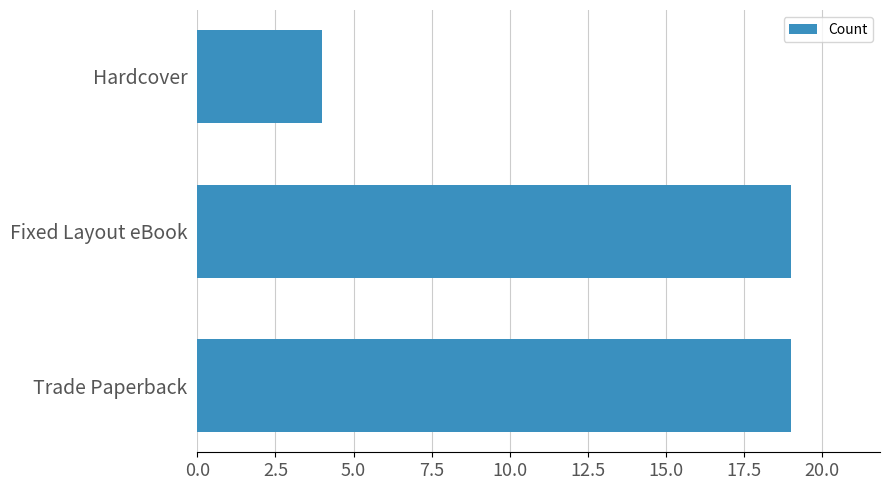

The value at Hardcover is 7. True or false?

False